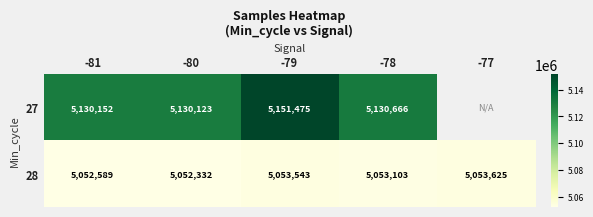

What is the difference between the maximum and minimum values in the 28 series?

1293